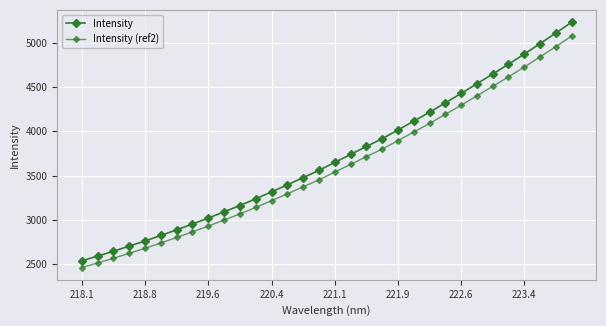

Rank the series by their maximum value, from highest to lowest.

Intensity, Intensity (ref2)